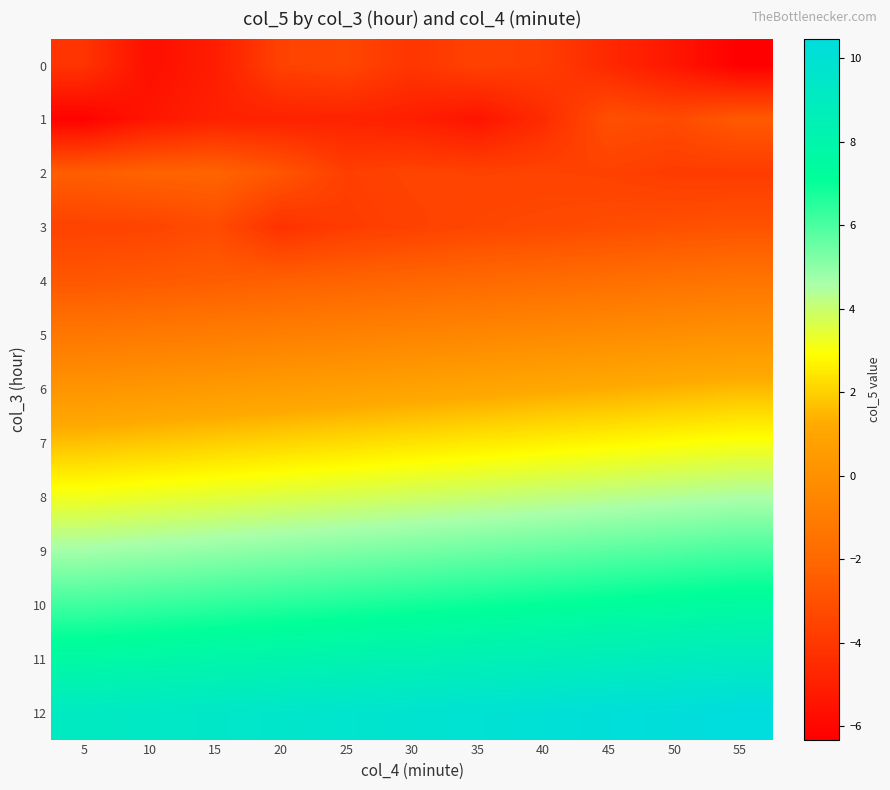

Which series changed the most between 5 and 20?

1